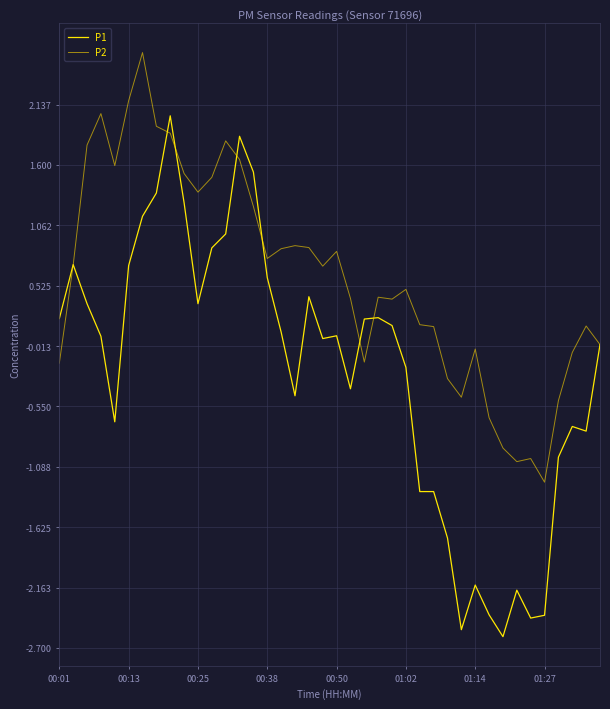

What is the minimum value shown in the chart?

-2.6